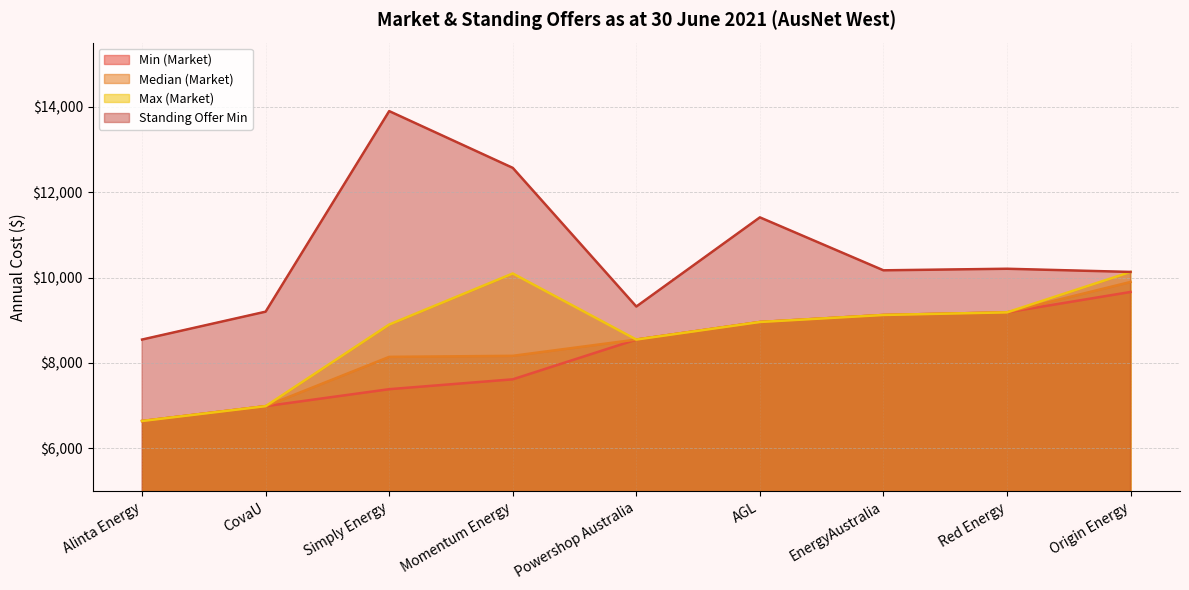

How many data points does each series have?

9